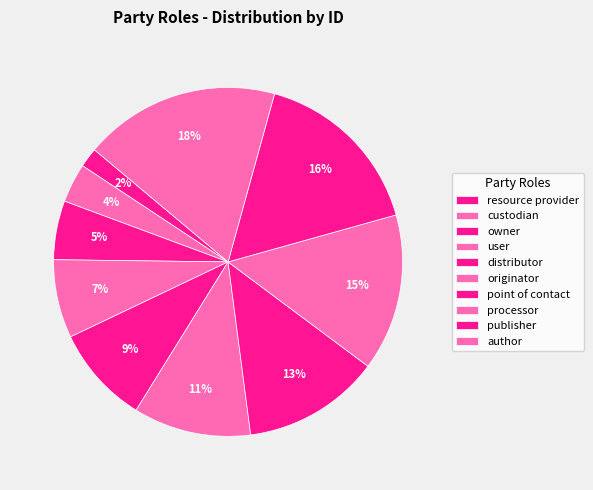

Which slice is the largest?

author